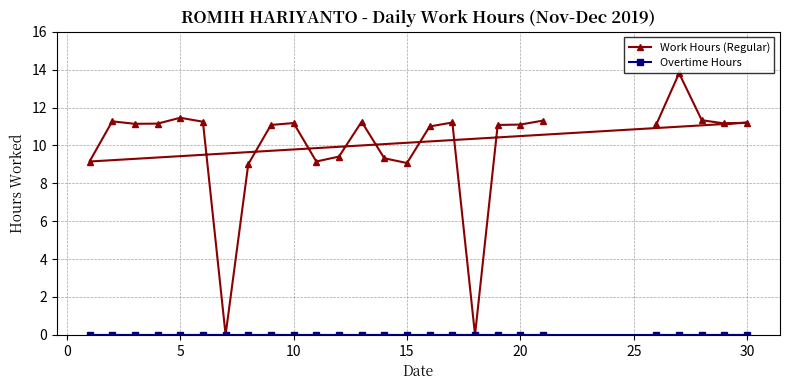

Which series has the widest spread of values?

Work Hours (Regular)